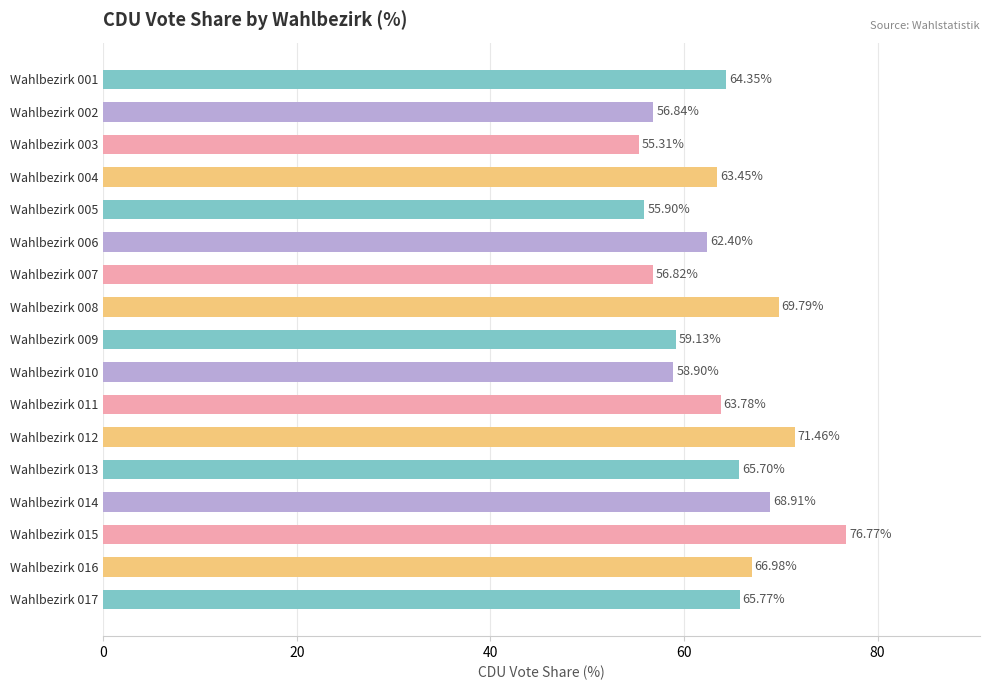

What is the ratio of the value at Wahlbezirk 017 to the value at Wahlbezirk 008?

0.9